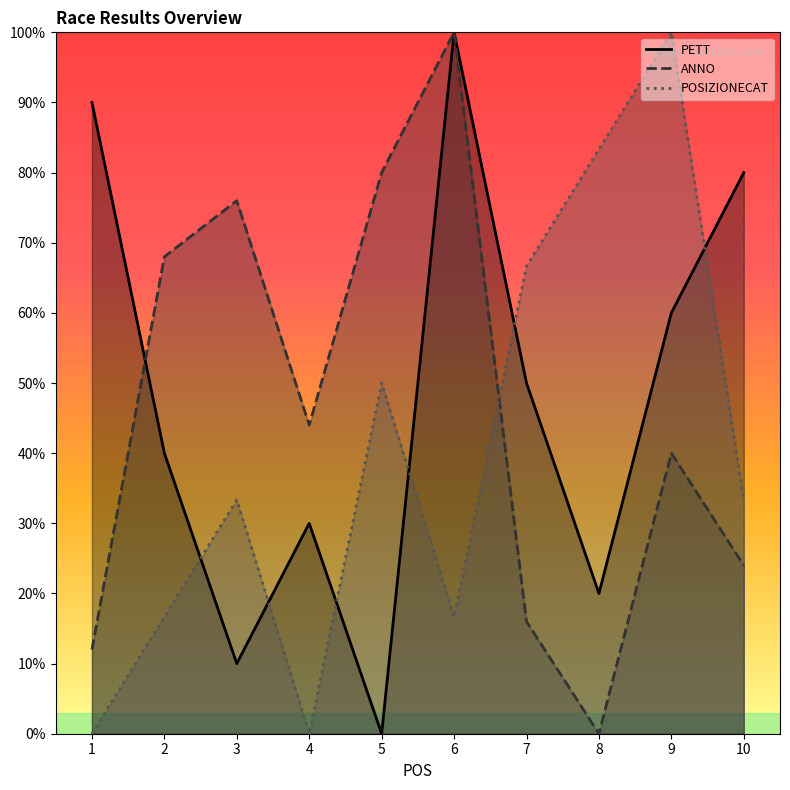

At how many categories does at least one series exceed 56?

9